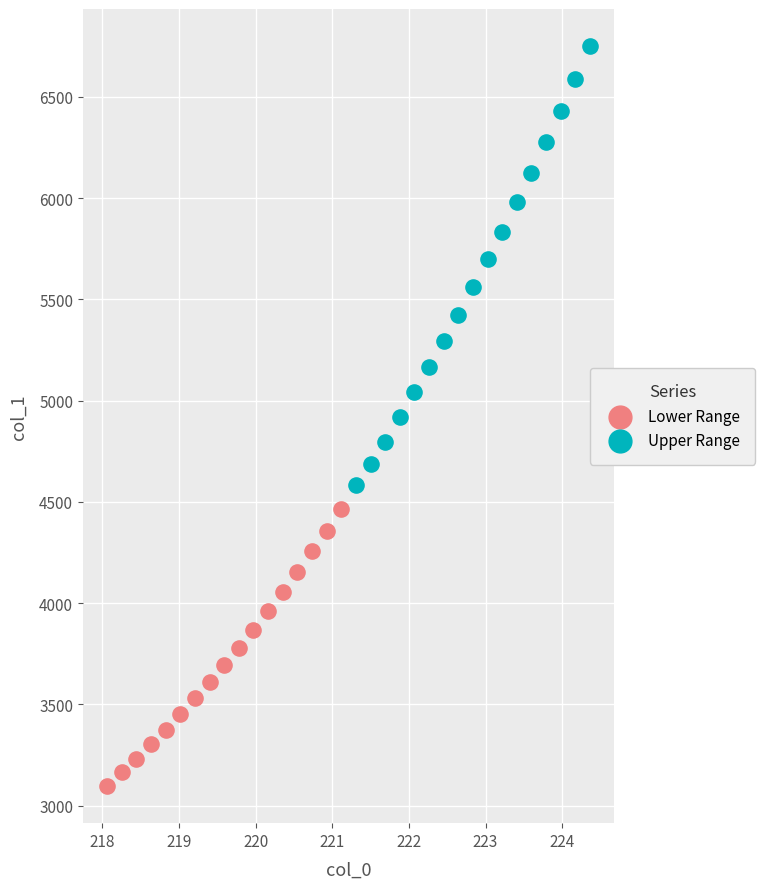

Which series contains the highest Y value?

Upper Range